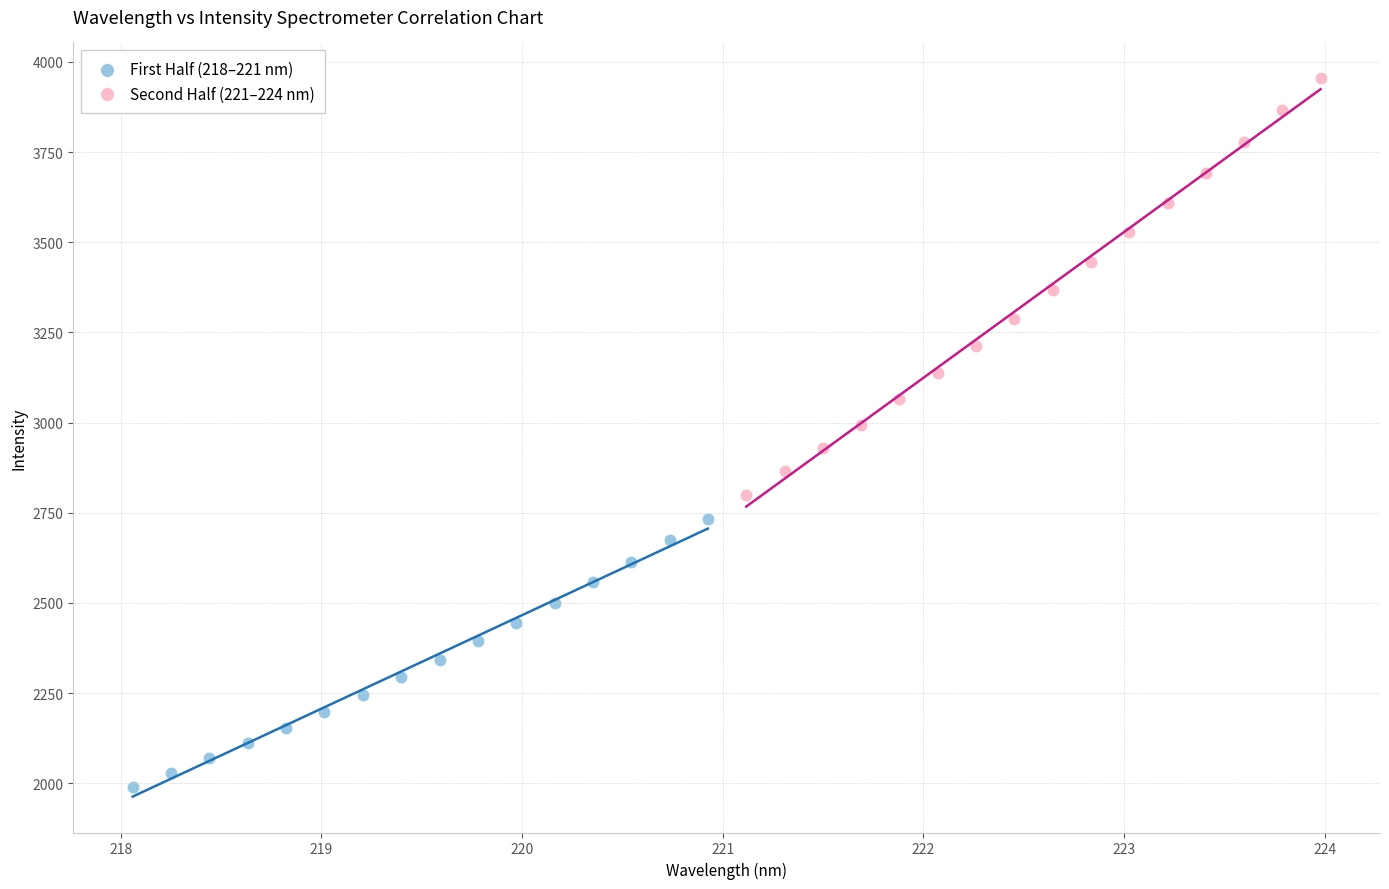

Which series contains the highest Y value?

Second Half (221–224 nm)